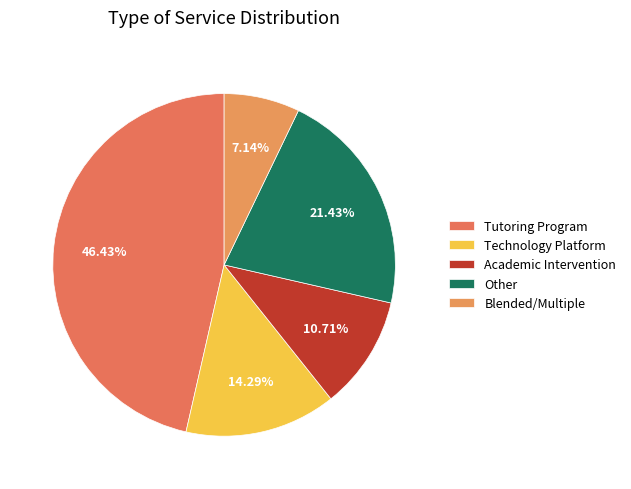

How many slices are in this pie chart?

5